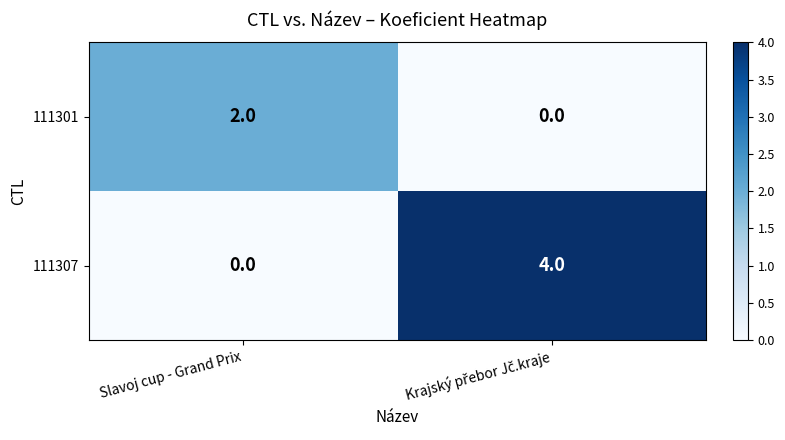

The 111301 series shows 2 at Slavoj cup - Grand Prix. True or false?

True